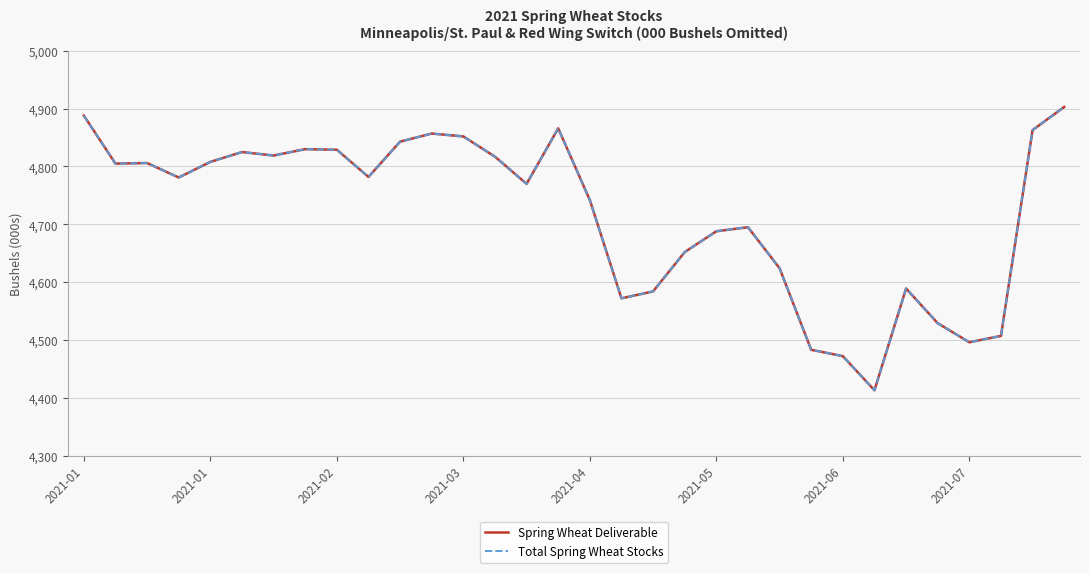

Is the value of Total Spring Wheat Stocks at 2021-01 greater than the value of Spring Wheat Deliverable at 8?

Yes